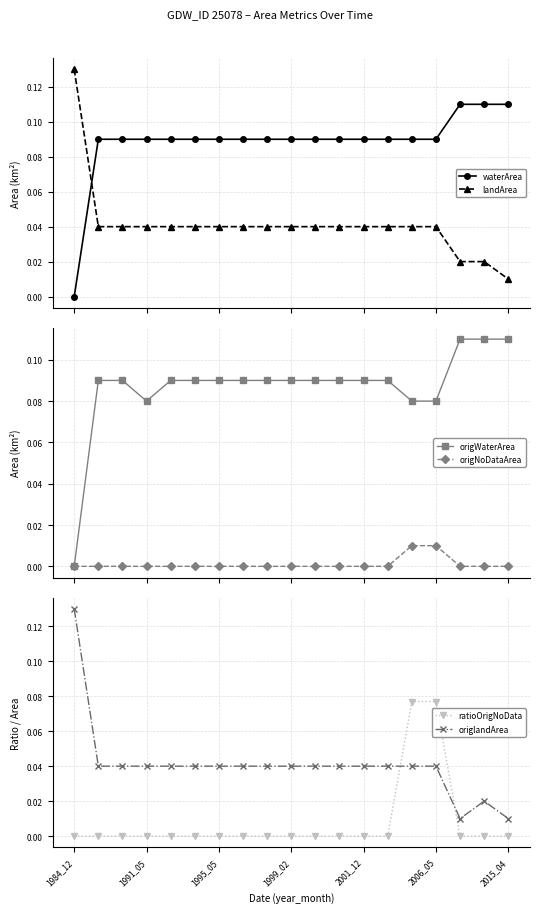

How many values in the waterArea series exceed 0?

18